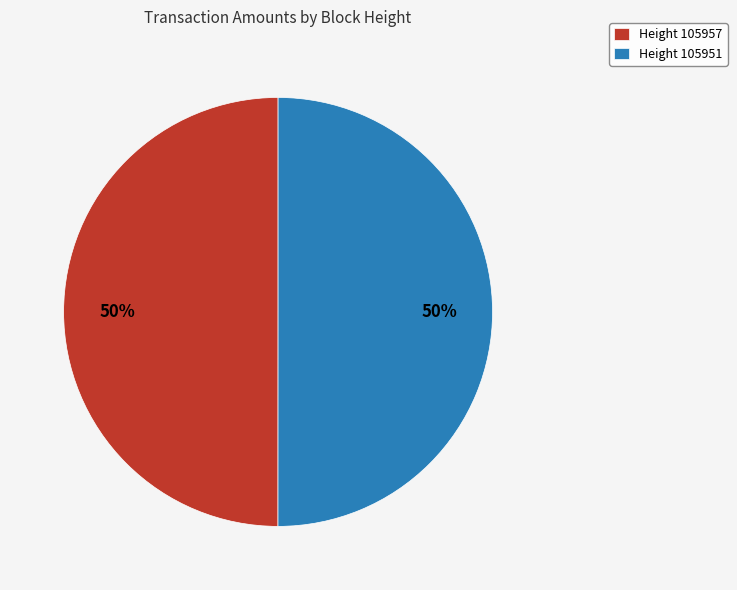

How many slices are in this pie chart?

2